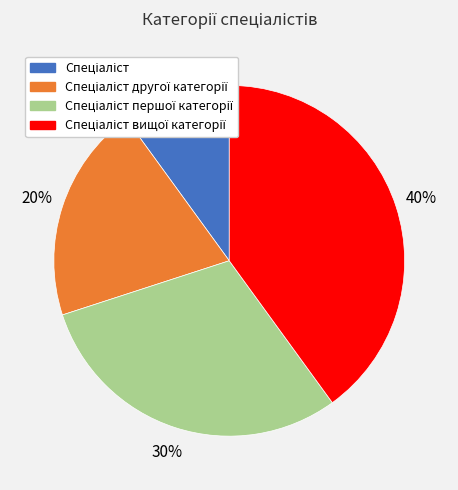

To the nearest percent, what is the average slice percentage?

25%